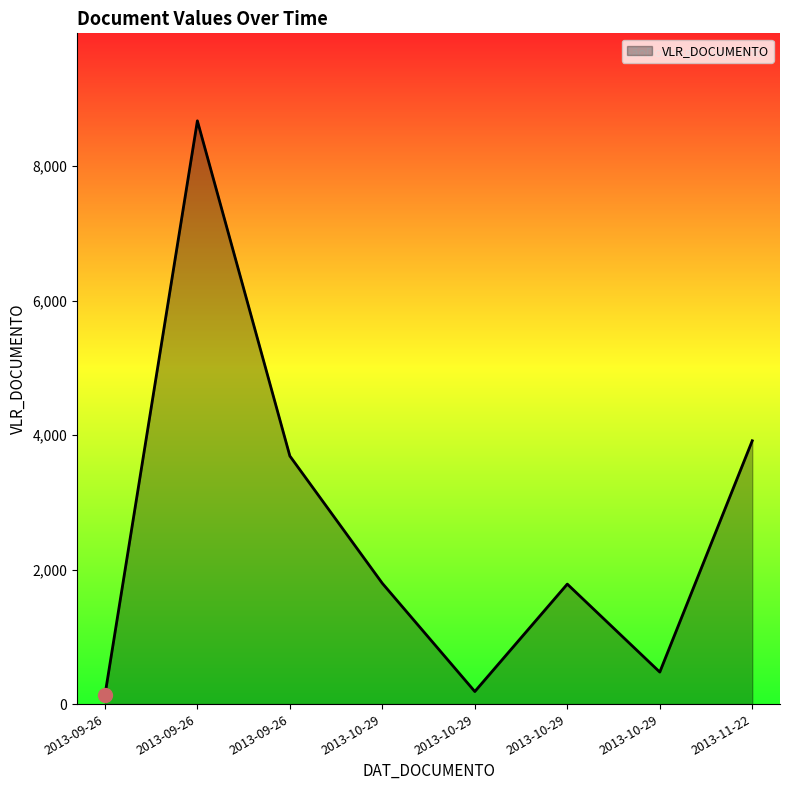

What is the ratio of the value at 2013-10-29 to the value at 2013-09-26?

13.8